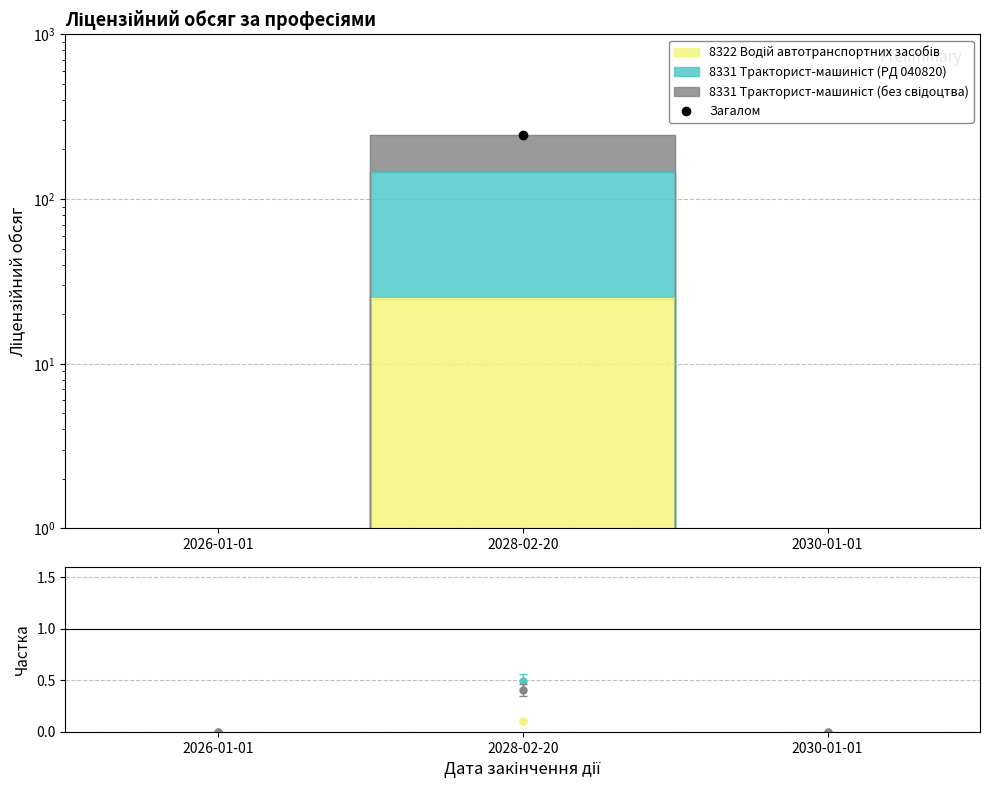

Which series has the widest spread of values?

Загалом